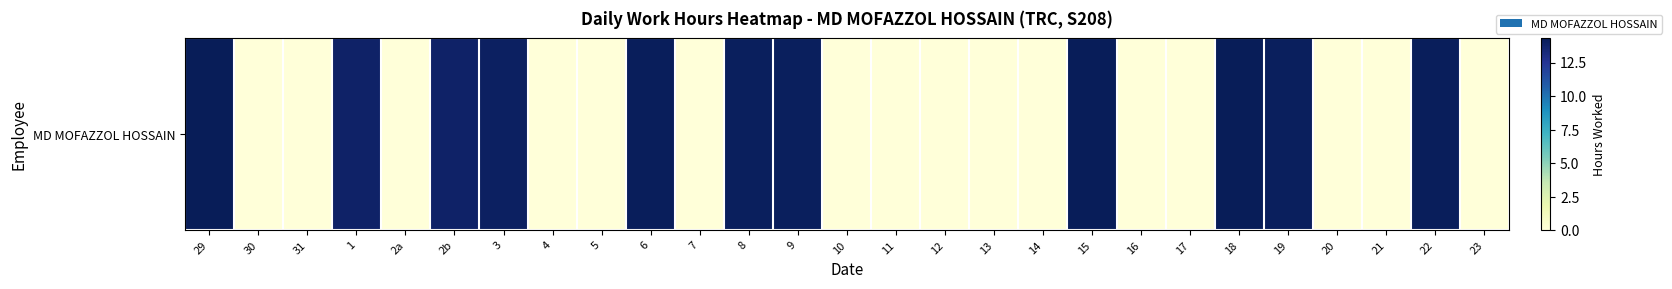

Reading left to right, transcribe all the data shown in this chart.

29=14.3	30=0.0	31=0.0	1=13.8	2a=0.0	2b=13.8	3=14.1	4=0.0	5=0.0	6=14.2	7=0.0	8=14.1	9=14.1	10=0.0	11=0.0	12=0.0	13=0.0	14=0.0	15=14.2	16=0.0	17=0.0	18=14.3	19=14.2	20=0.0	21=0.0	22=14.2	23=0.0